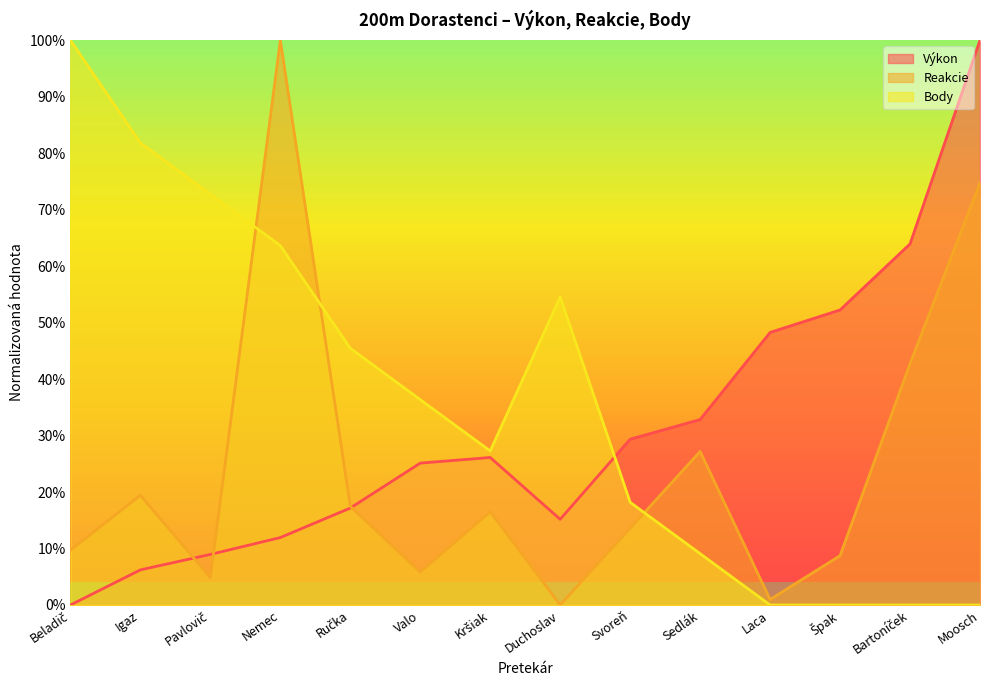

What is the label of the 7th point from the right?

Duchoslav